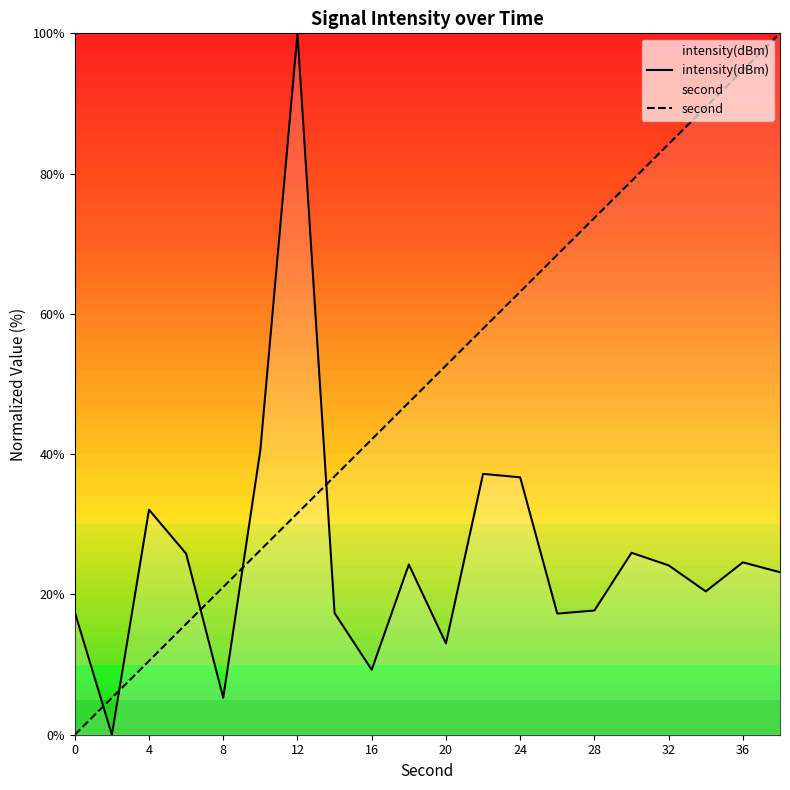

What is the difference between the highest and lowest values at 0?

17.5